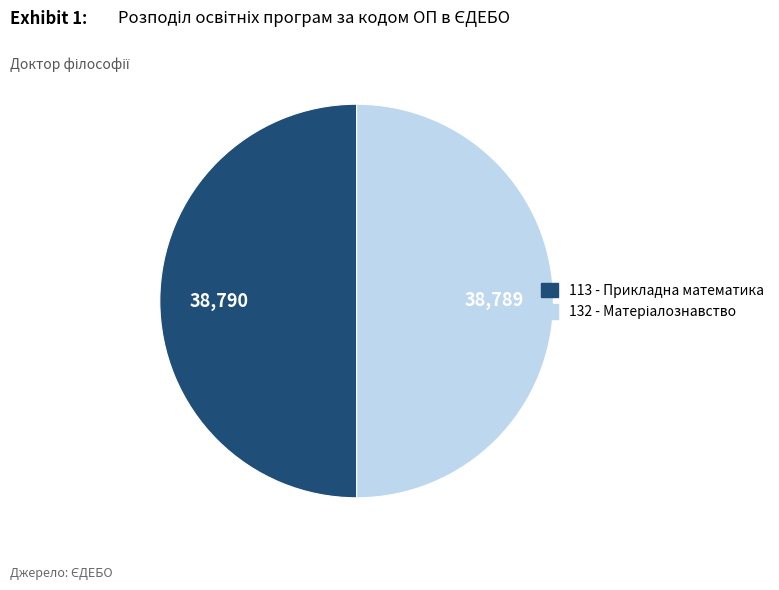

The 113 - Прикладна математика slice represents 43% of the pie. True or false?

False